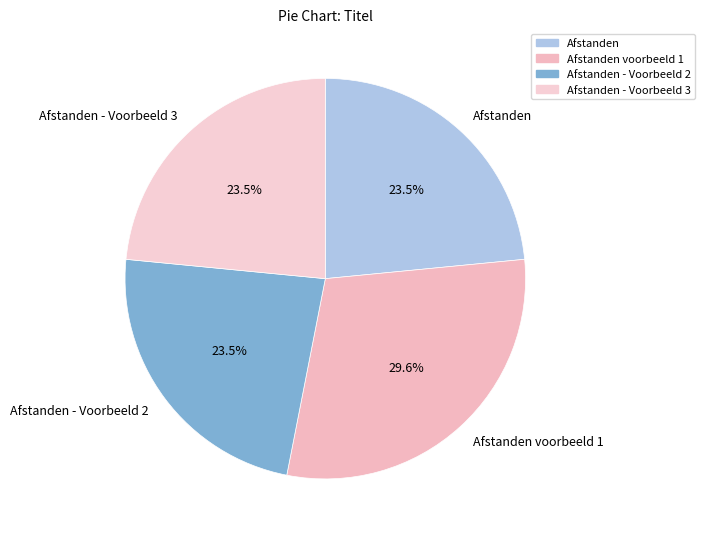

Is it true that Afstanden - Voorbeeld 2 is 12% of the pie?

False